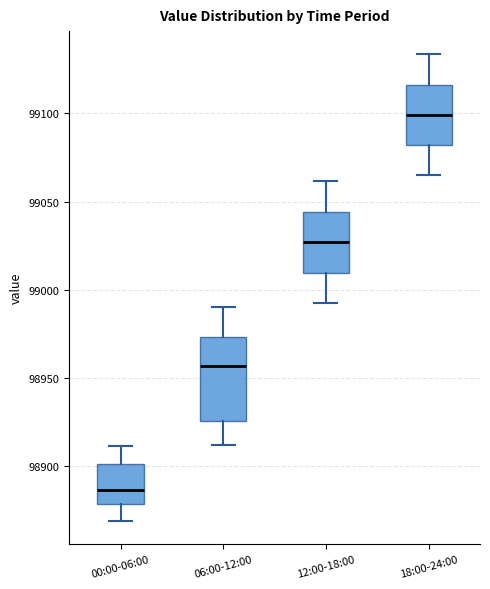

Where is the upper edge of the box for 06:00-12:00 on the y-axis? The values are not printed on the chart, so give them approximately, as read against the axis.

98975